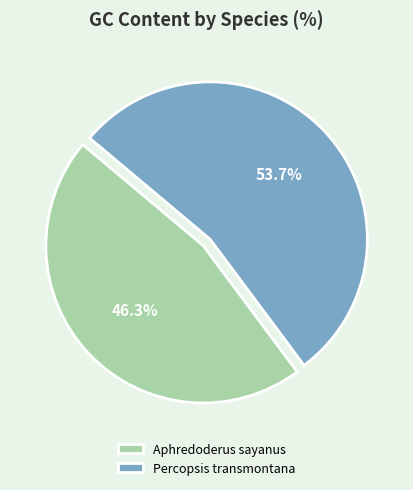

Is it true that Aphredoderus sayanus is 46% of the pie?

True